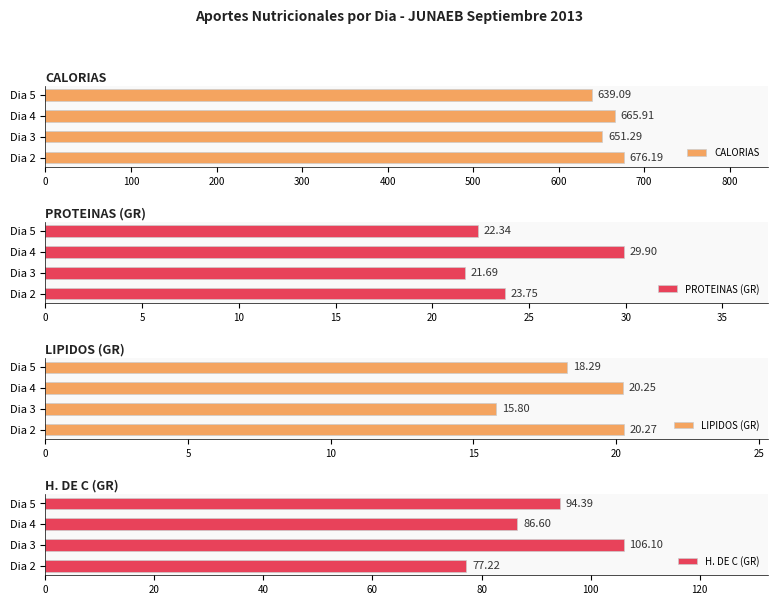

What is the difference between the second highest and second lowest values in the CALORIAS series?

14.6